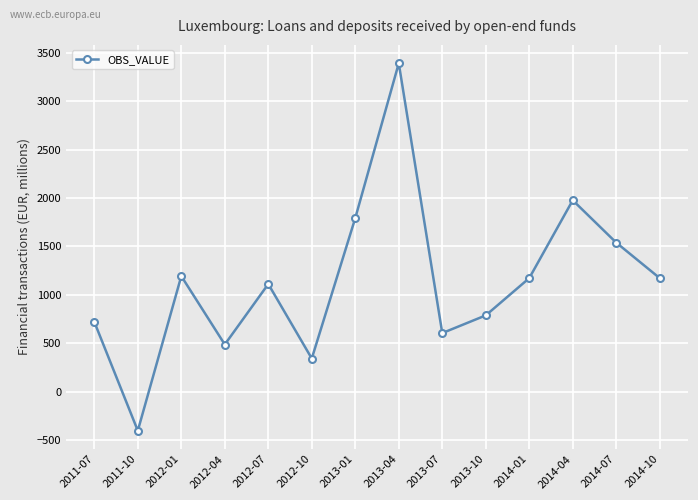

Does the chart display data point markers on the line(s)?

Yes